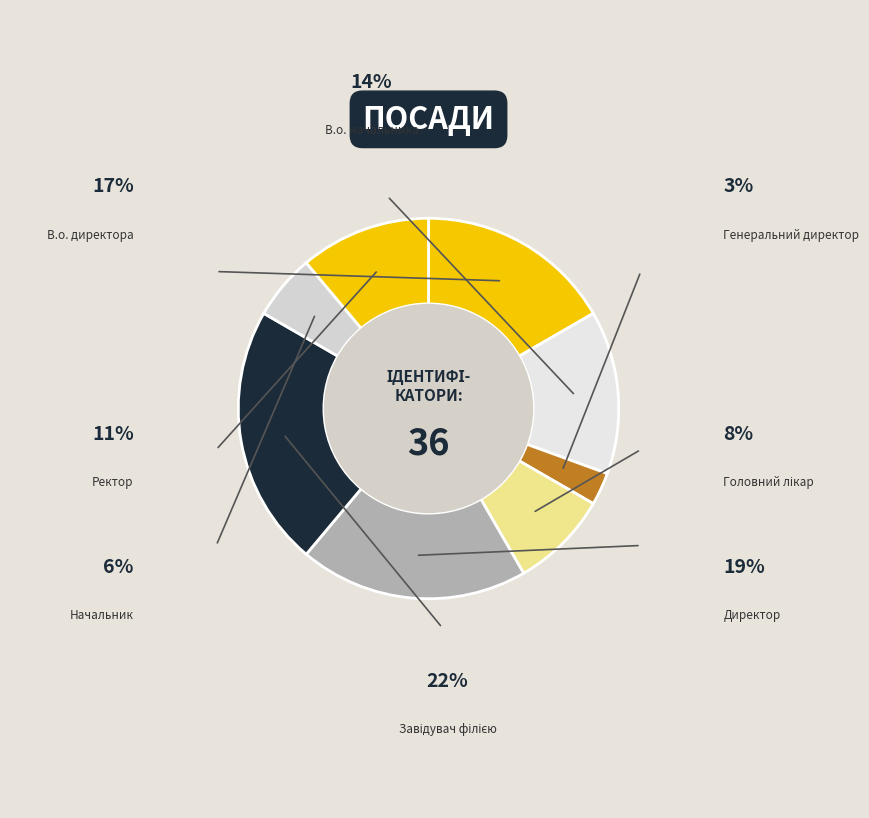

Which slice is the largest?

Завідувач філією